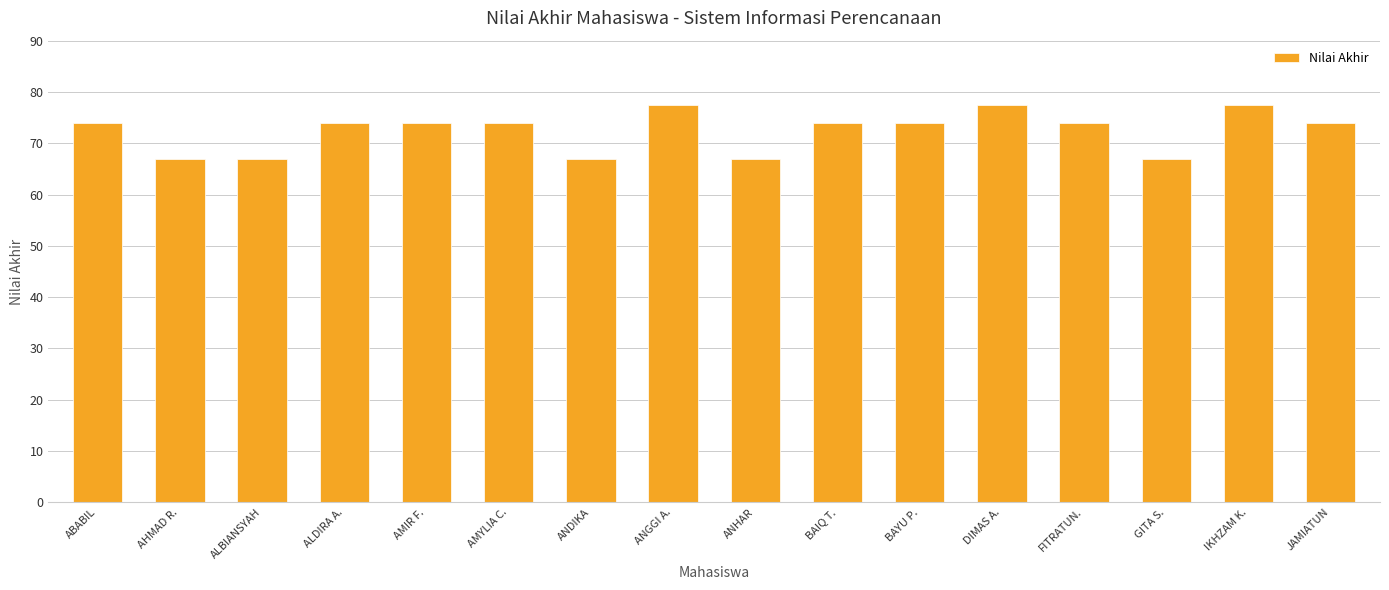

Is it true that the value at ANDIKA is 46.6?

False